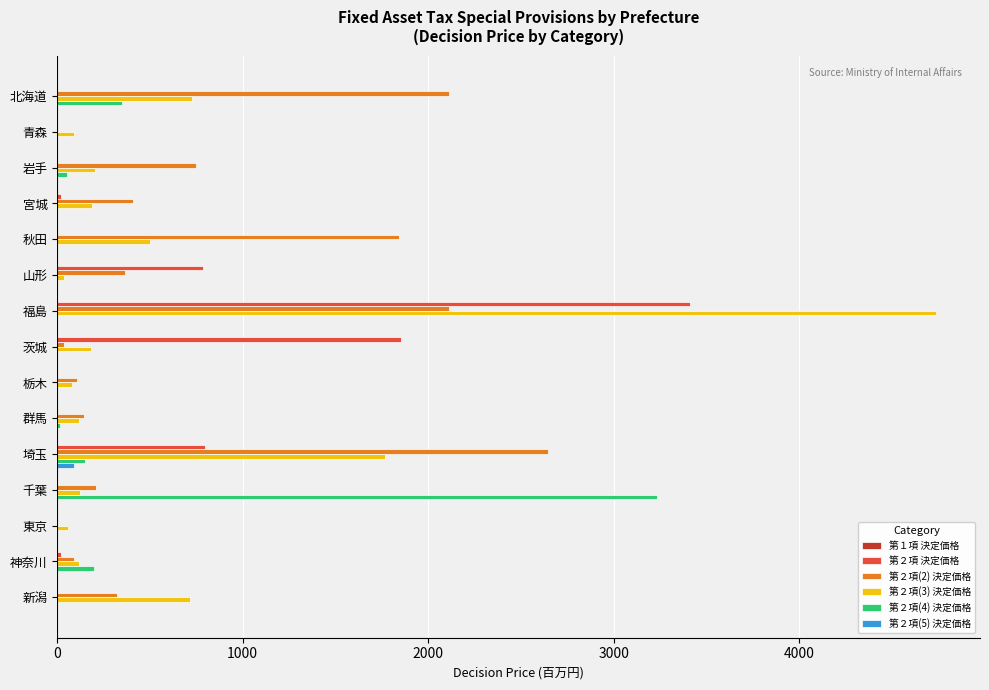

The 第２項 決定価格 series shows 3410.4 at 福島. True or false?

True